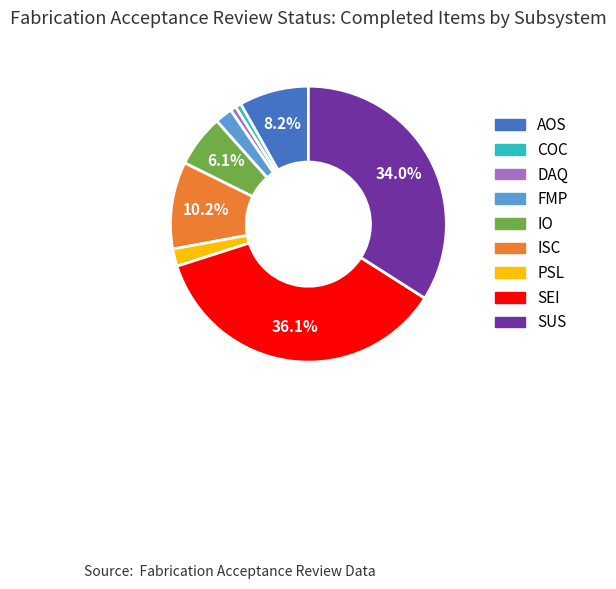

How many segments does this pie chart have?

9